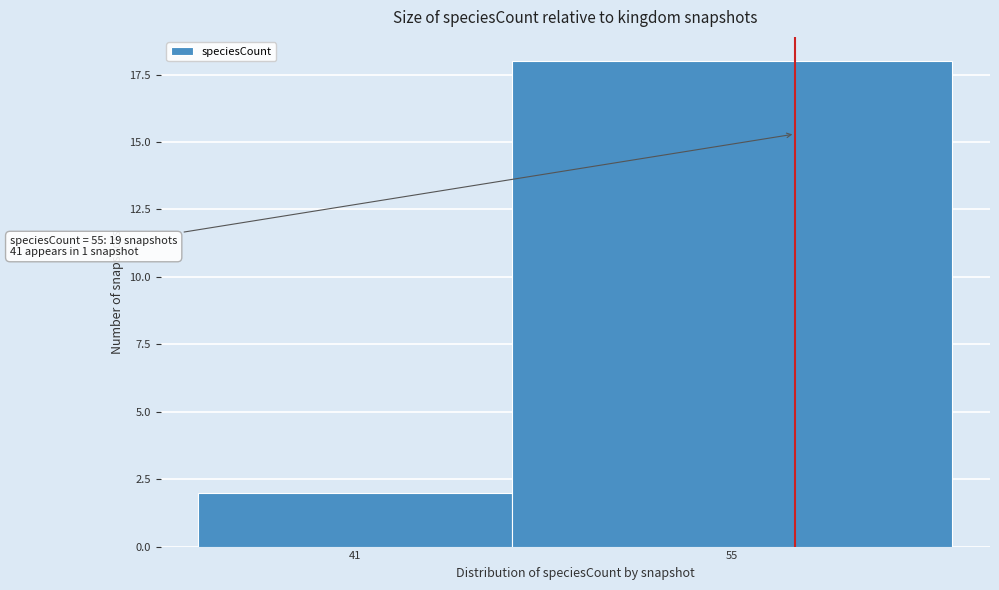

Reading left to right, extract all data points from this chart.

2	18